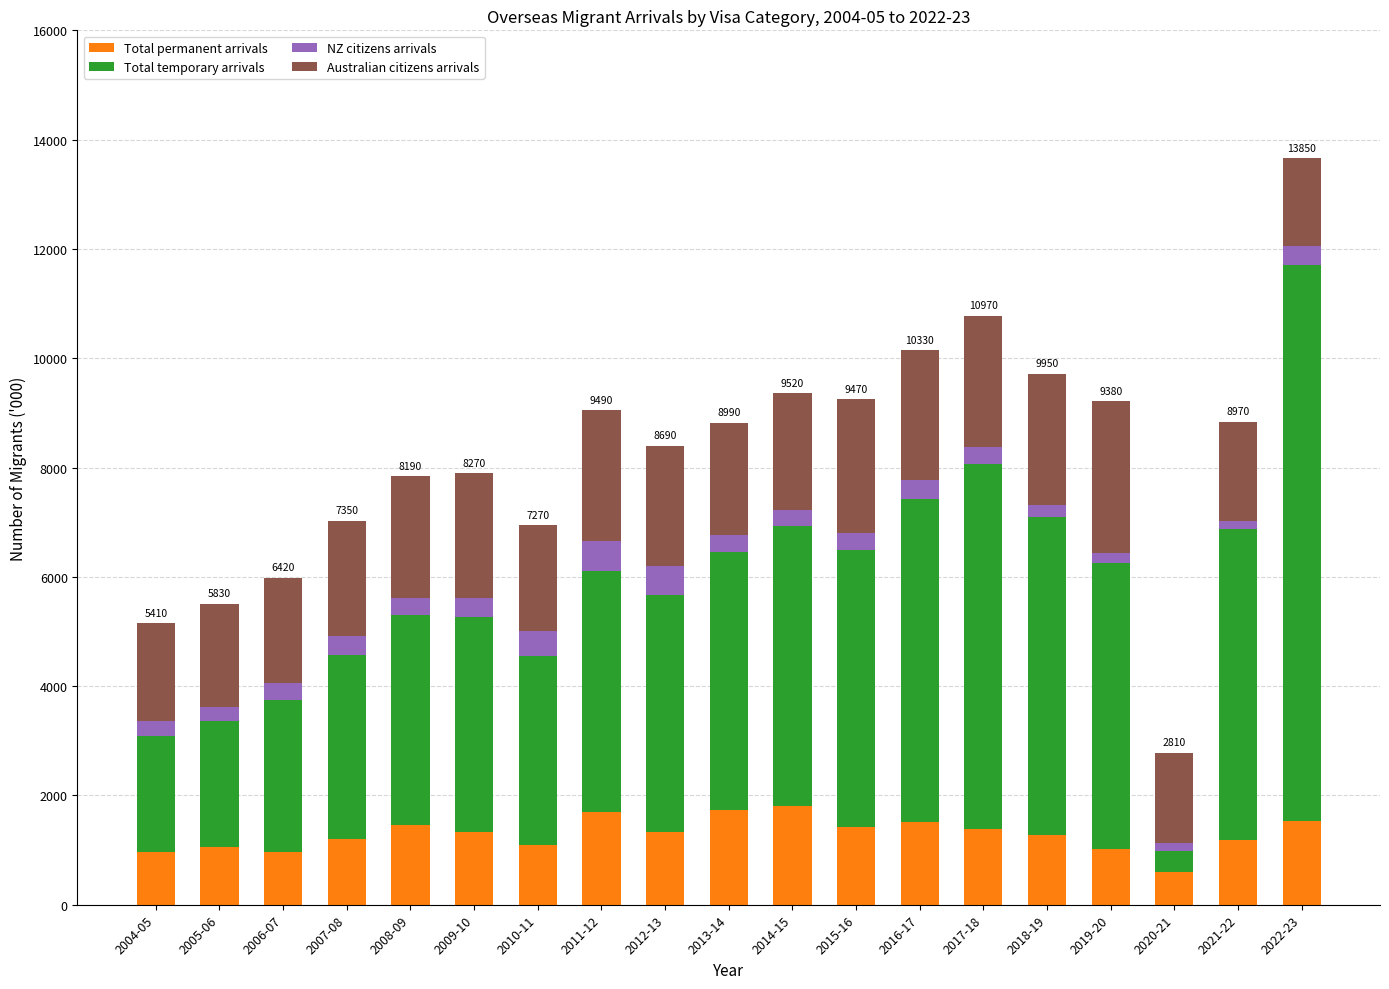

The Total permanent arrivals series shows 1700 at 2011-12. True or false?

True